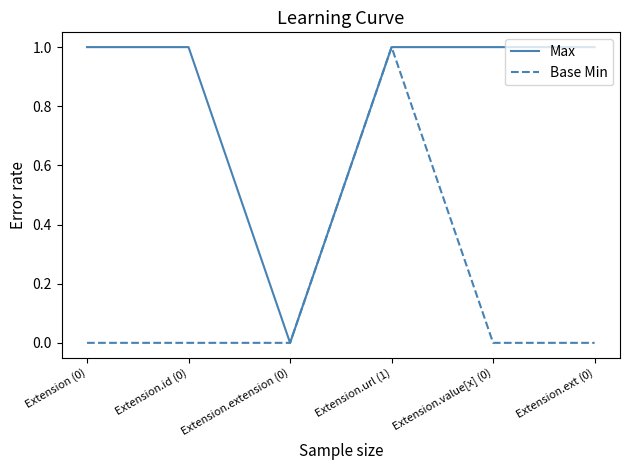

List the series in order of their overall mean, lowest first.

Base Min, Max